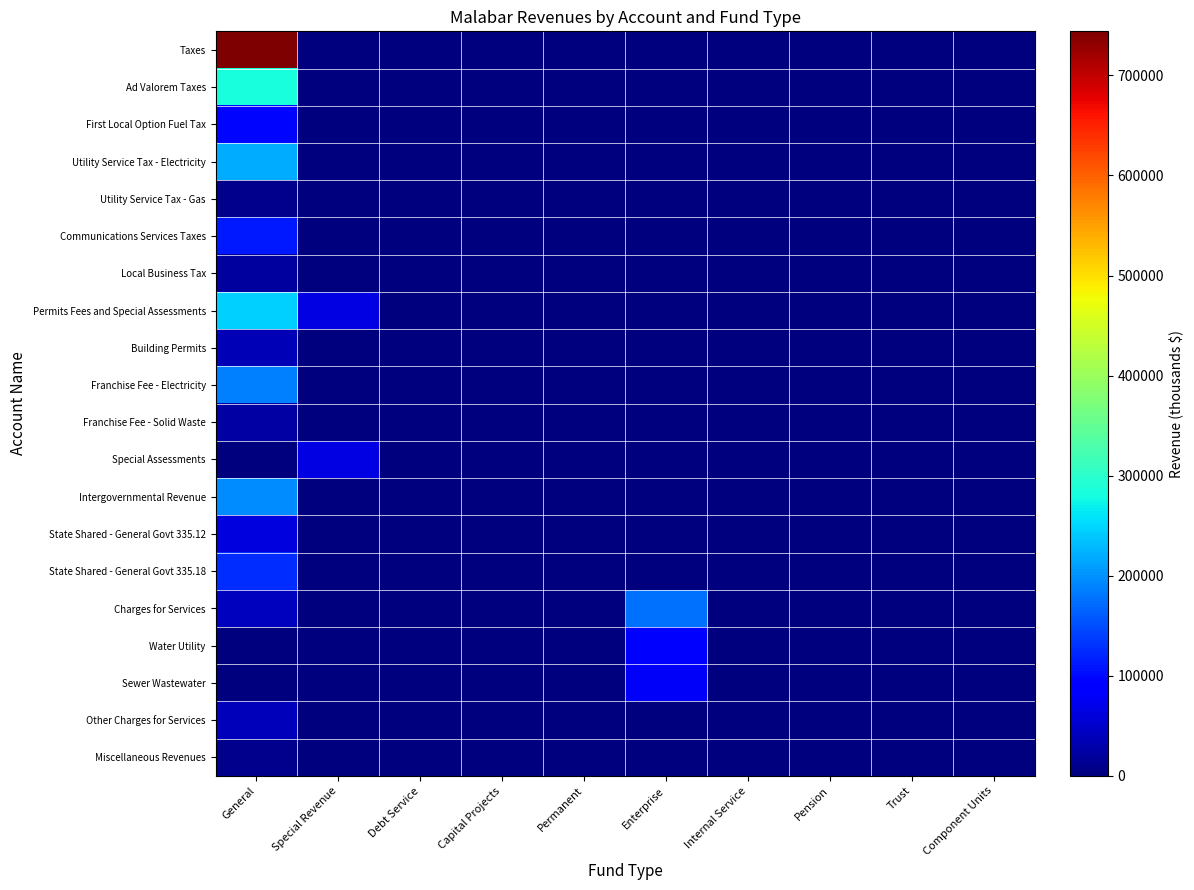

Which series has the largest total across all categories?

Taxes